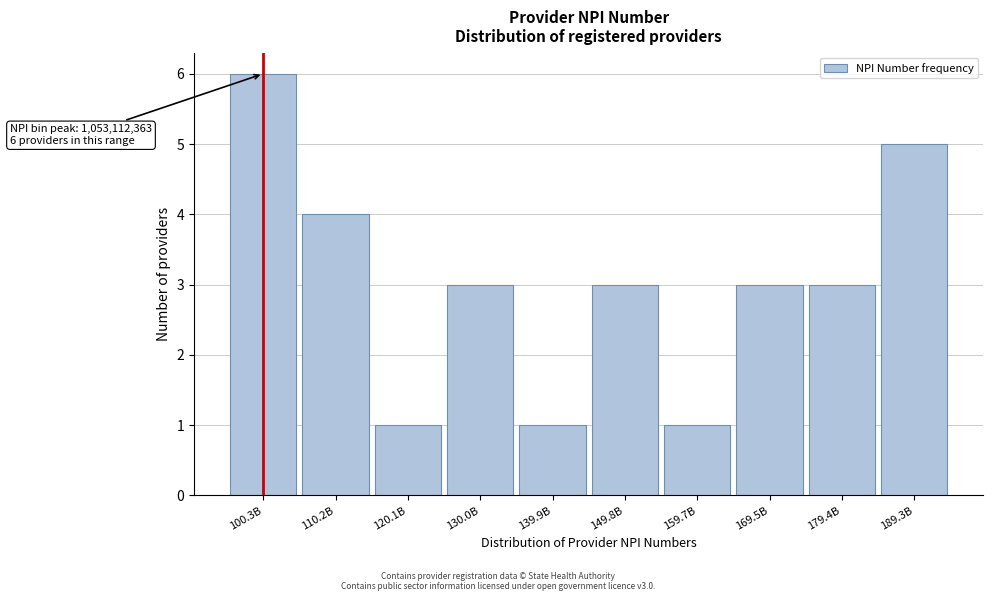

Reading left to right, list all the values displayed in this chart.

6	4	1	3	1	3	1	3	3	5